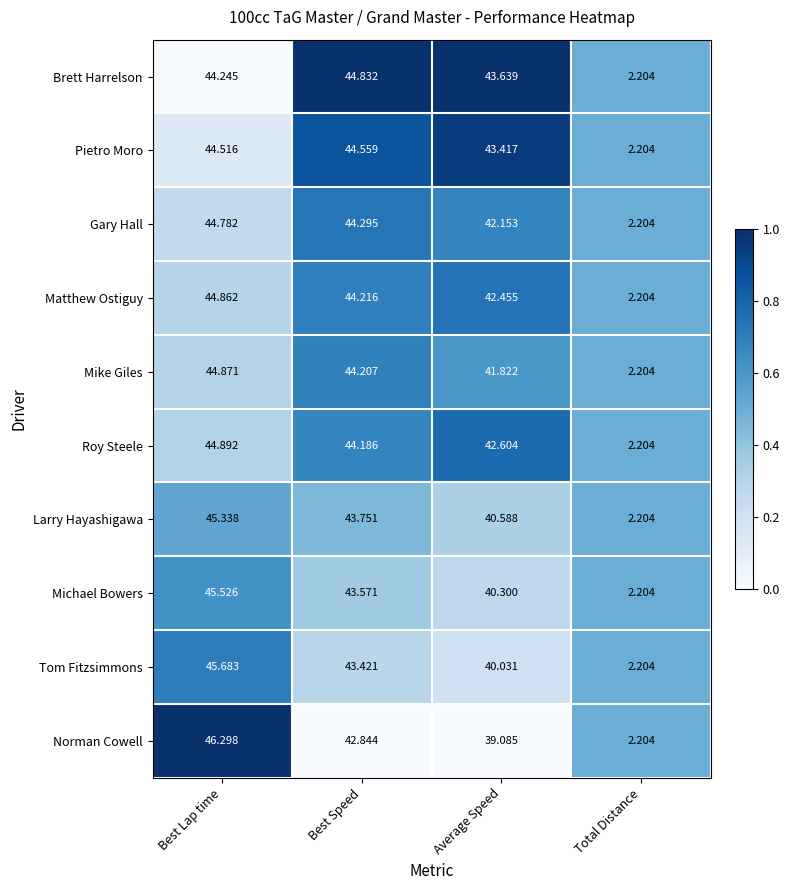

At which label does Mike Giles first exceed 44?

Best Lap time